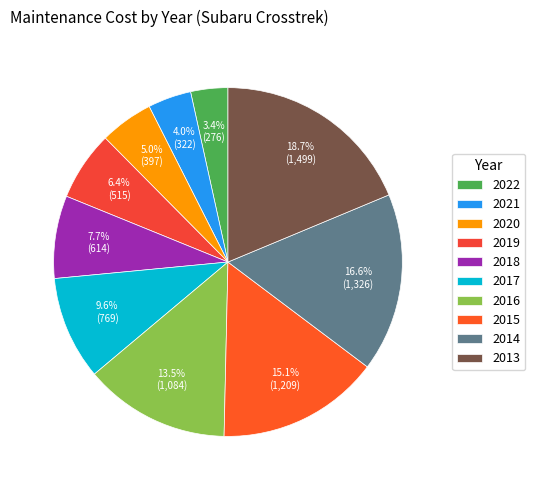

Is the sum of 2015 and 2021 greater than half?

No